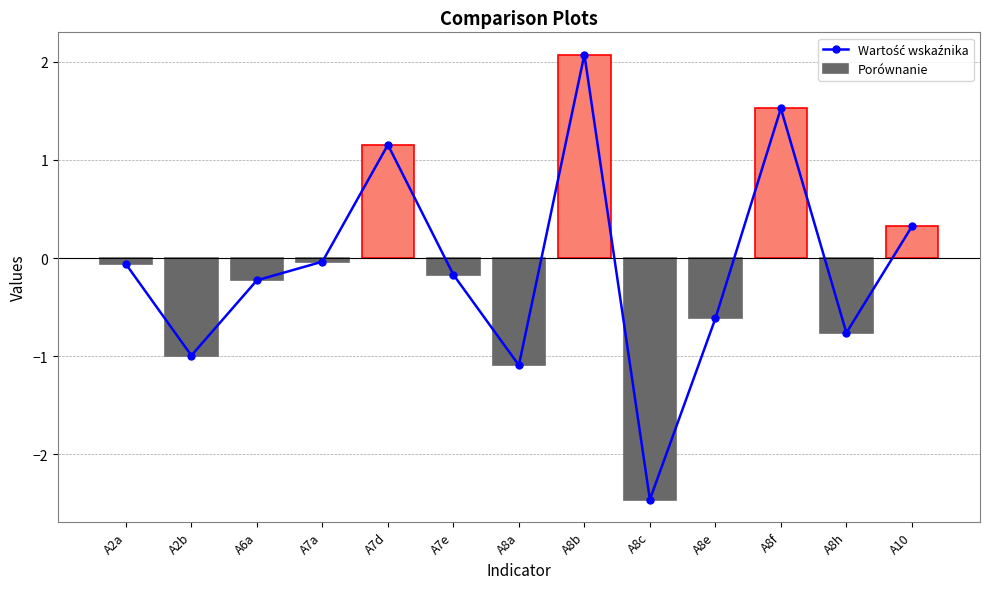

What is the highest value of the Porównanie series?

2.1